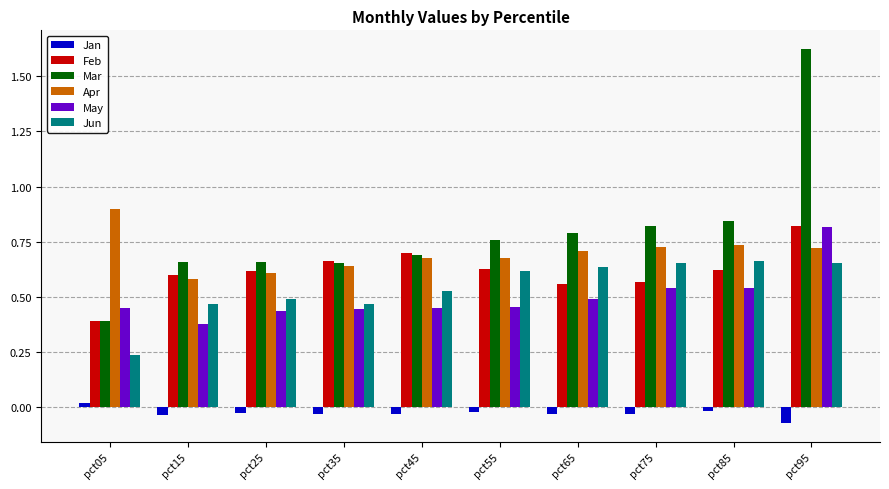

Which series has the largest total across all categories?

Mar